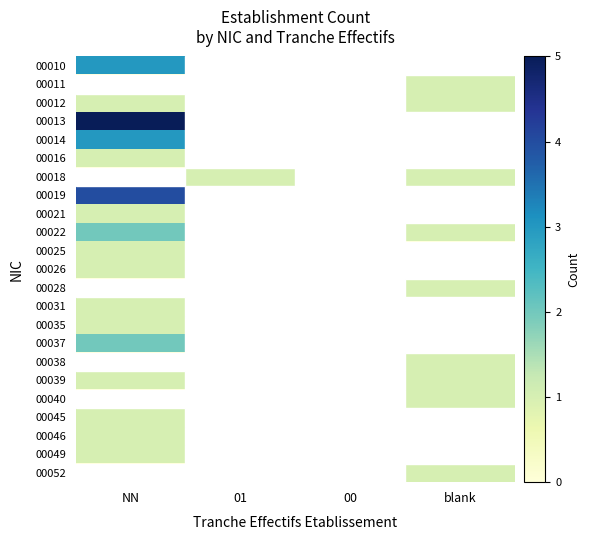

Which label corresponds to the largest value in the chart?

NN